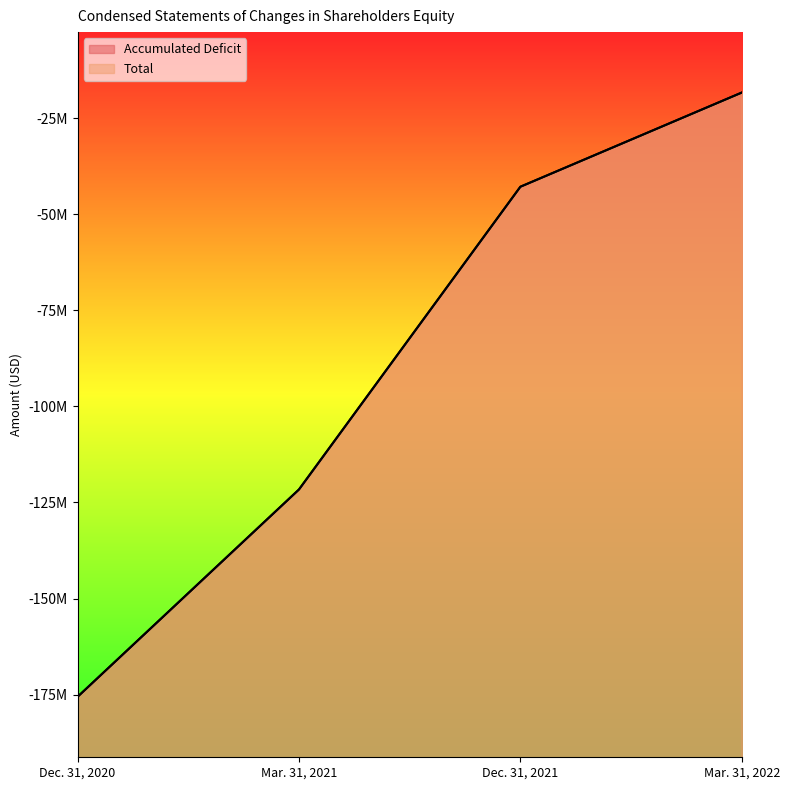

List the series in order of their overall mean, highest first.

Total, Accumulated Deficit